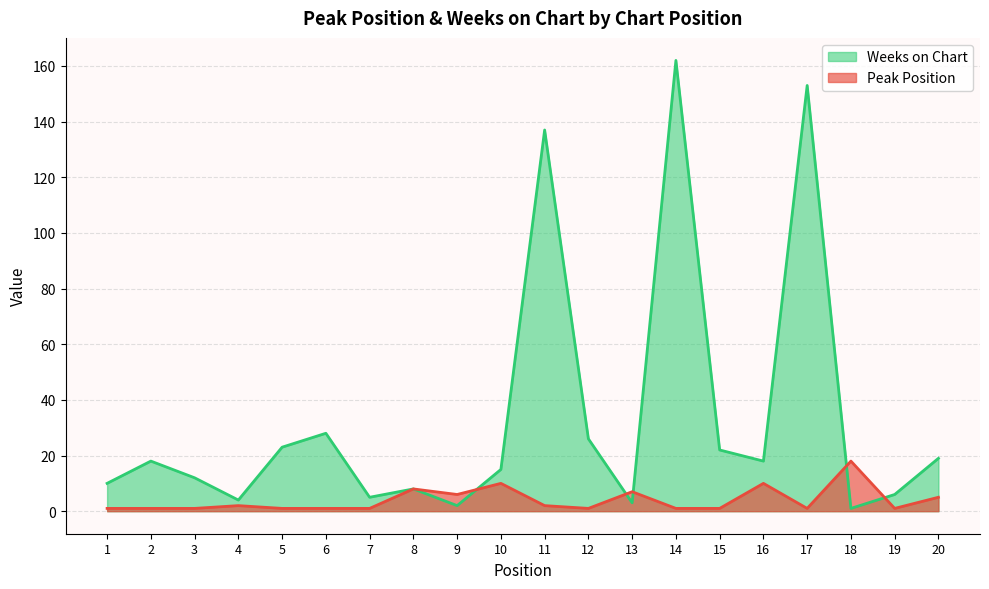

Which series has the largest total across all categories?

Weeks on Chart